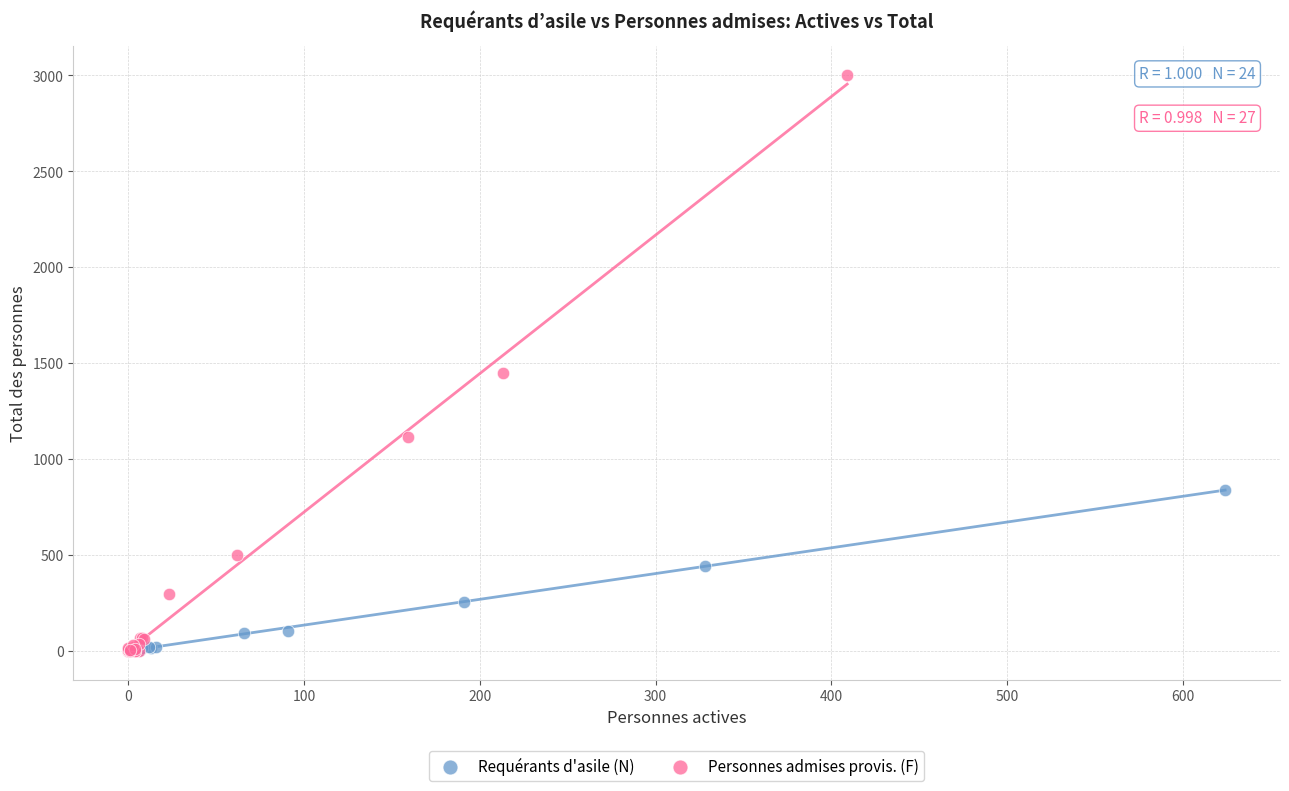

What are all the series names shown in the legend?

Requérants d'asile (N), Personnes admises provis. (F)